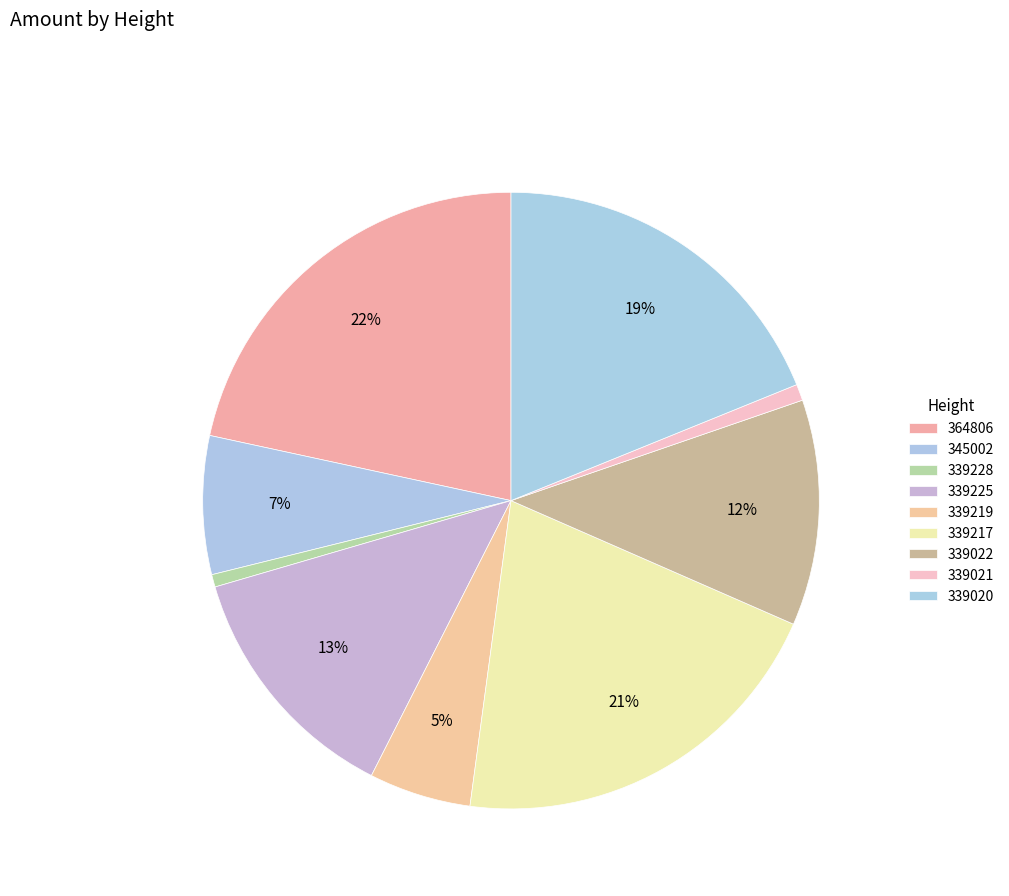

To the nearest percent, what percentage of the pie is 339225?

13%